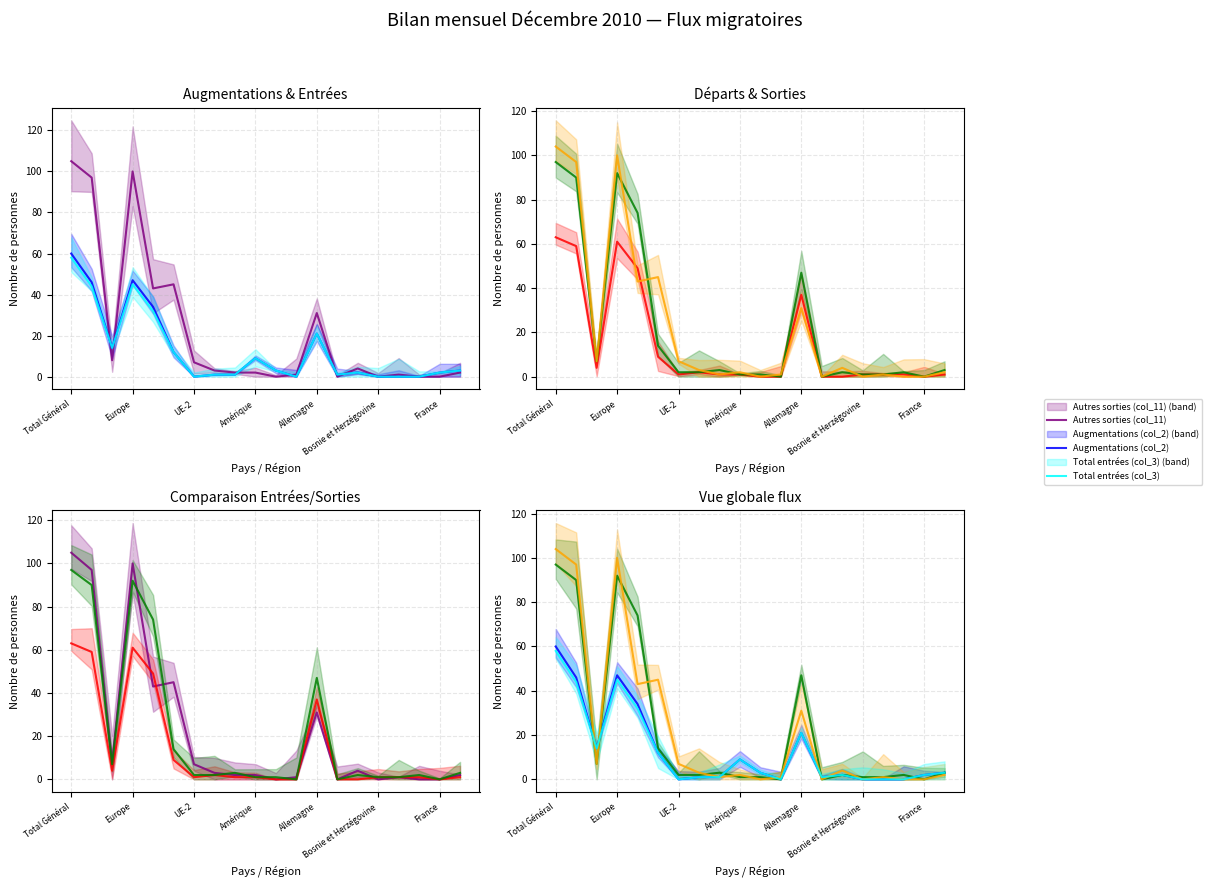

What is the value of the Autres sorties (col_11) point at the 2nd from the left?

97